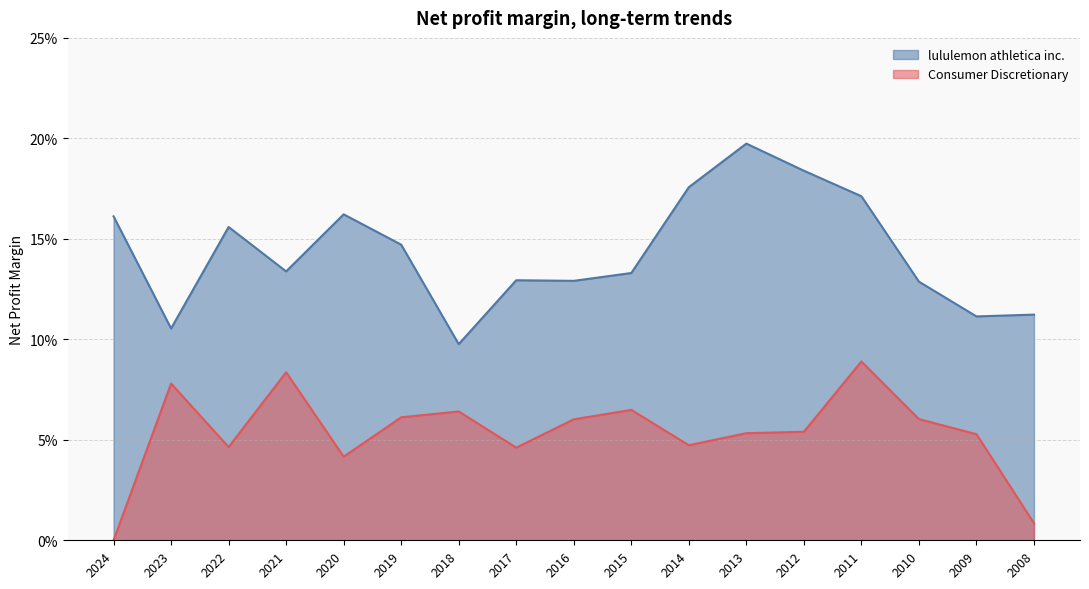

How many lines are shown in the chart?

2